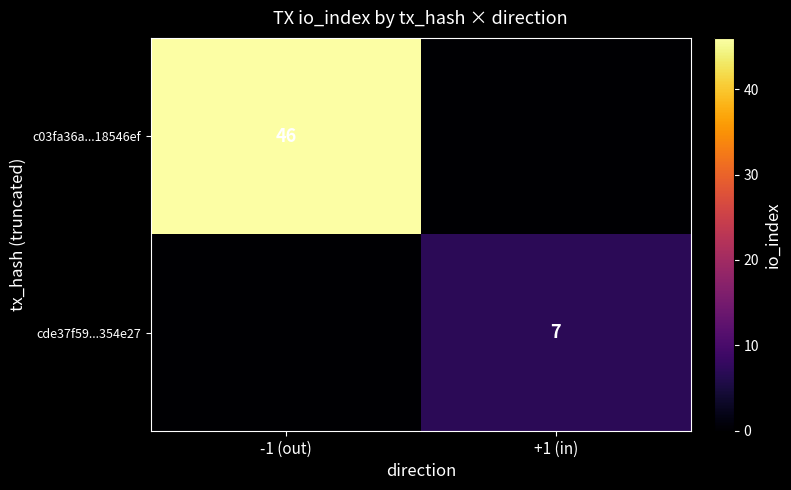

The c03fa36a...18546ef series shows 24 at -1 (out). True or false?

False